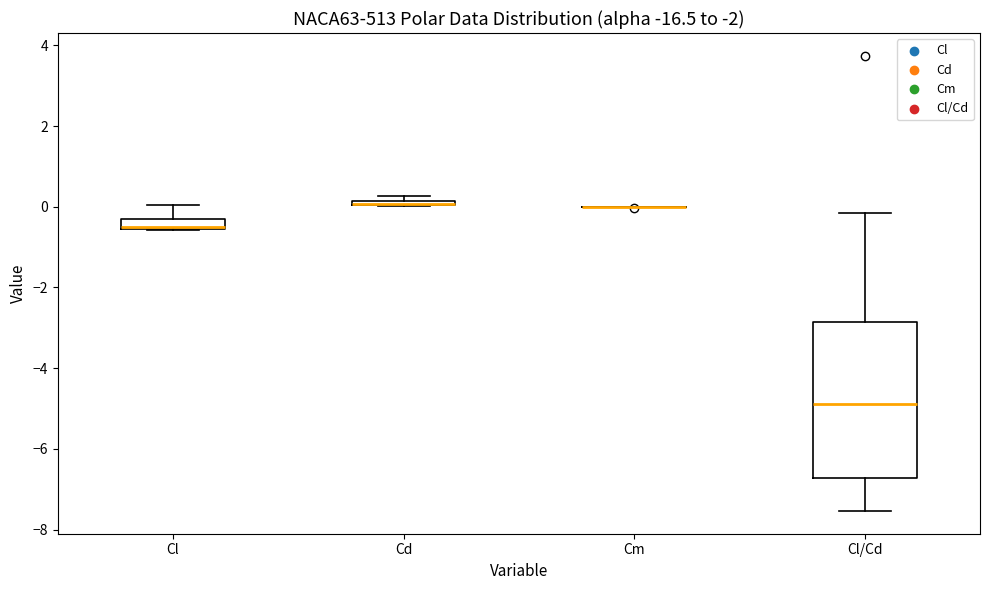

Where does the upper whisker of the box for Cl end on the y-axis? The values are not printed on the chart, so give them approximately, as read against the axis.

0.0